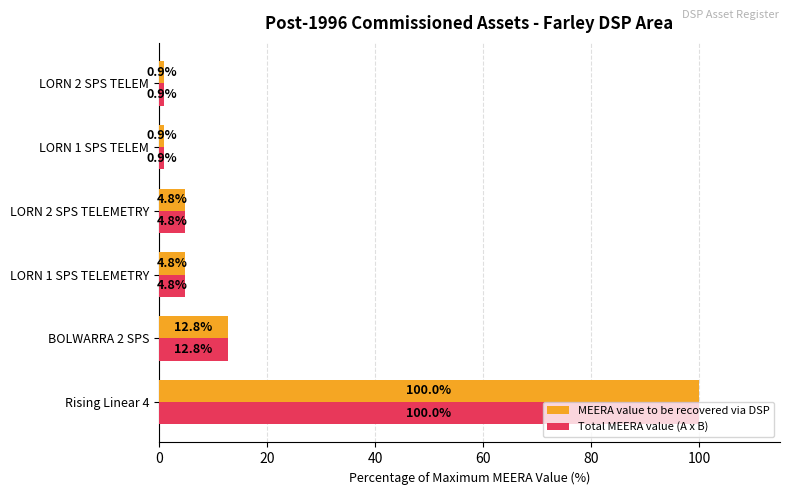

What value does the MEERA value to be recovered via DSP series have at LORN 1 SPS TELEM?

0.9